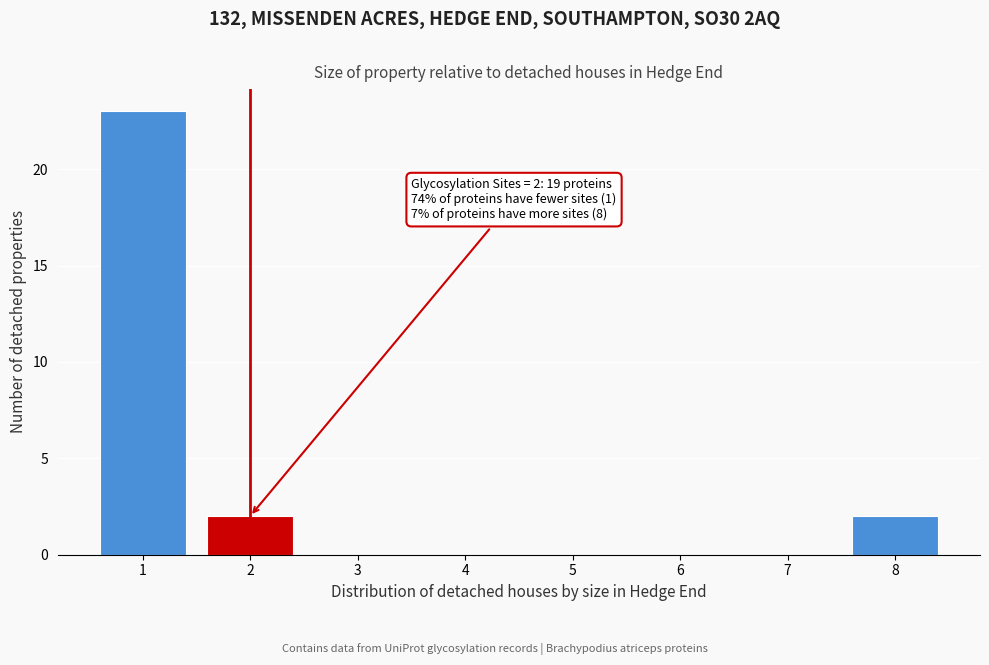

Which range on the x-axis has the tallest bar?

0.5 to 1.5